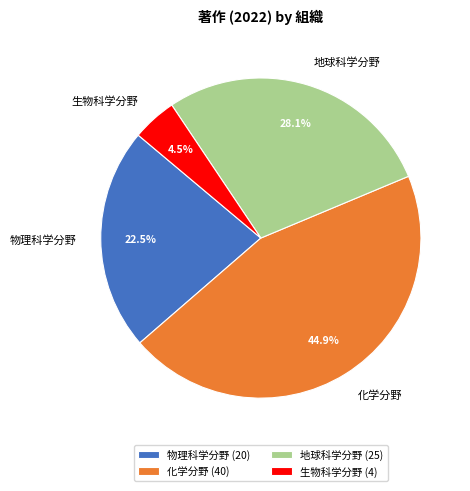

Which slice is the smallest?

生物科学分野